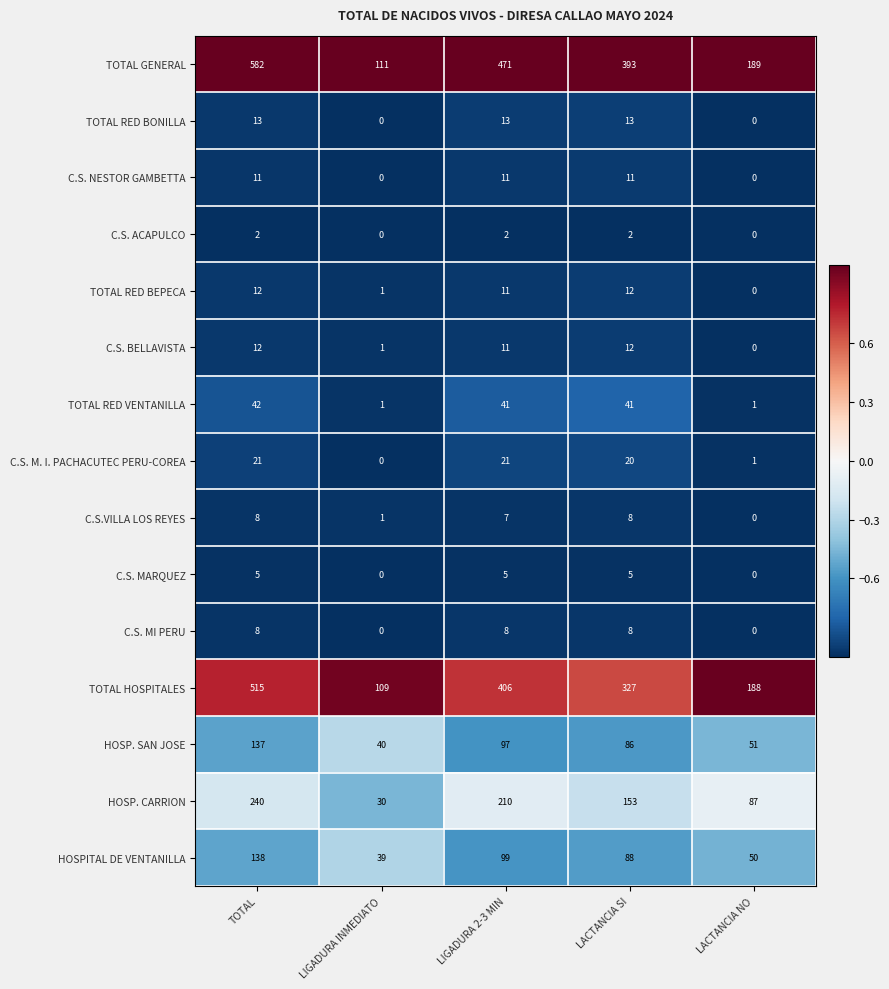

What is the maximum value for TOTAL HOSPITALES?

515